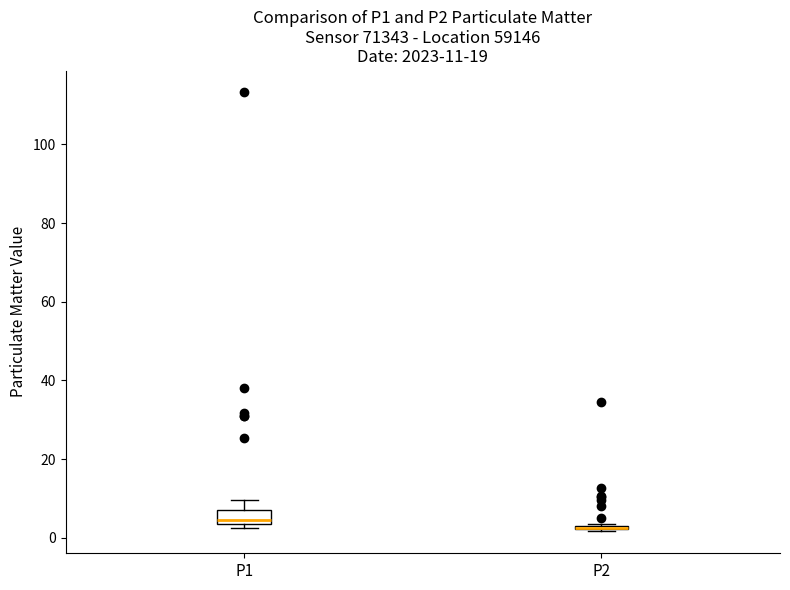

Which box is the tallest, from its lower edge to its upper edge?

P1